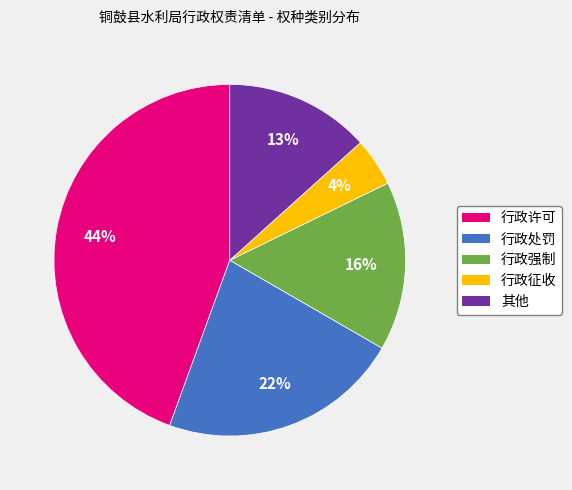

Rank the categories by value from lowest to highest.

行政征收, 其他, 行政强制, 行政处罚, 行政许可